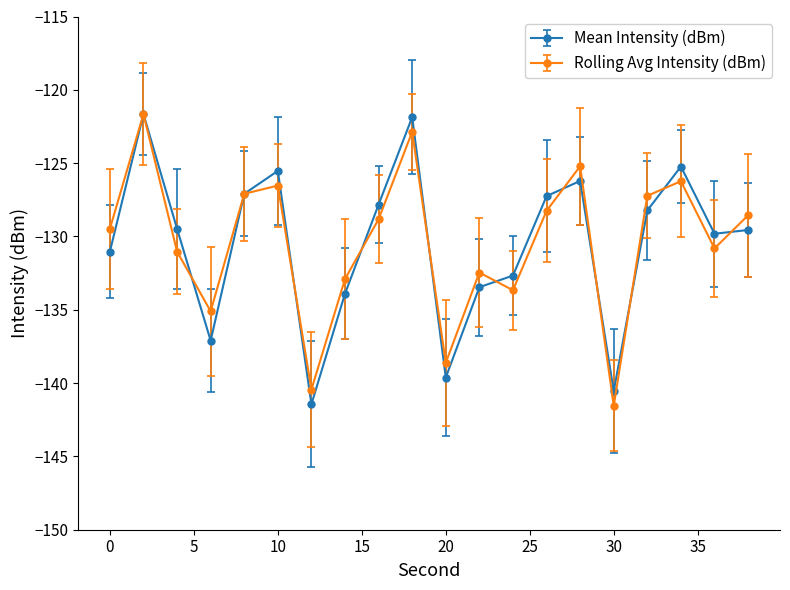

Does the chart display data point markers on the line(s)?

Yes